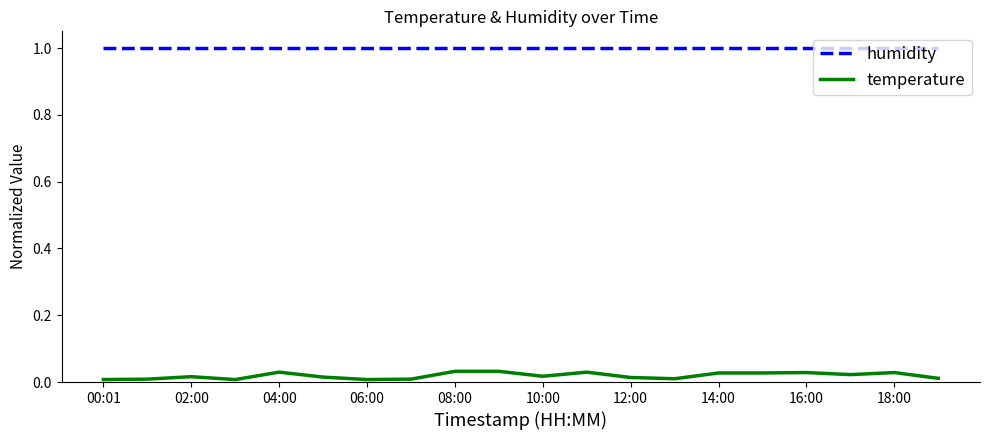

Count the temperature values in the range 0 to 1.

20